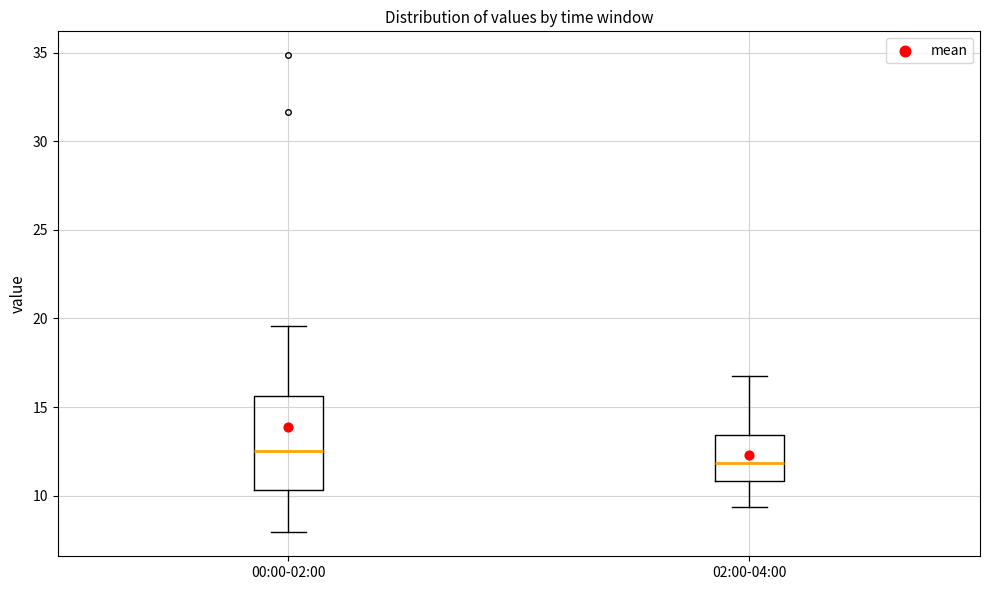

Where does the upper whisker of the box for 00:00-02:00 end on the y-axis? The values are not printed on the chart, so give them approximately, as read against the axis.

19.5